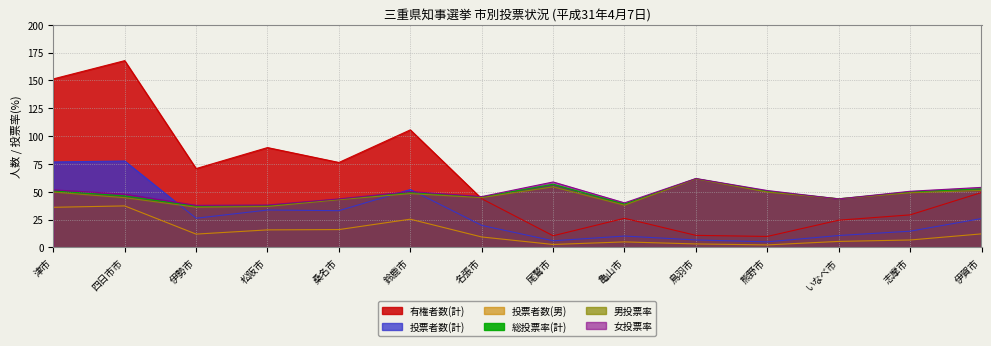

How many interior local valleys does the 投票者数(男) series have?

3